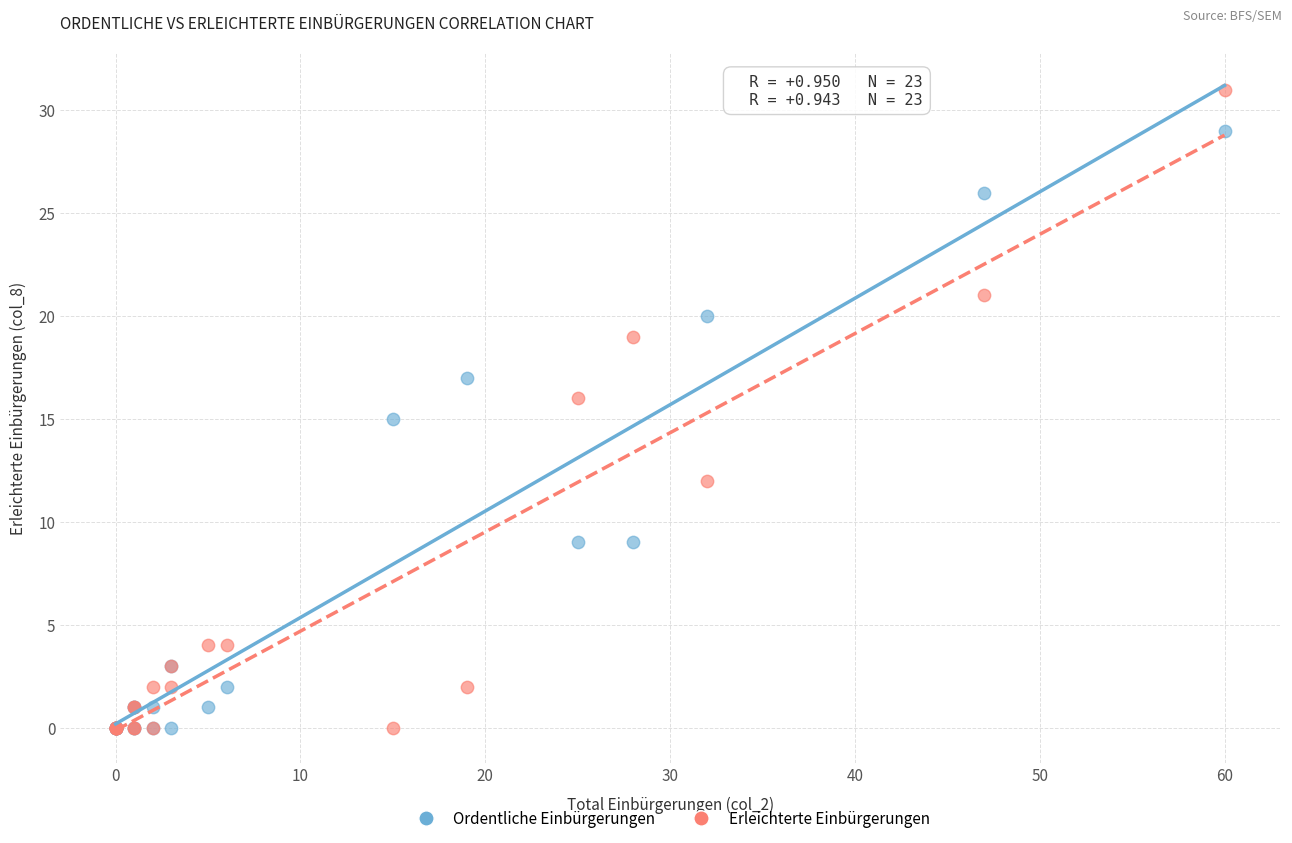

Which series has the largest Y range (max minus min)?

Erleichterte Einbürgerungen